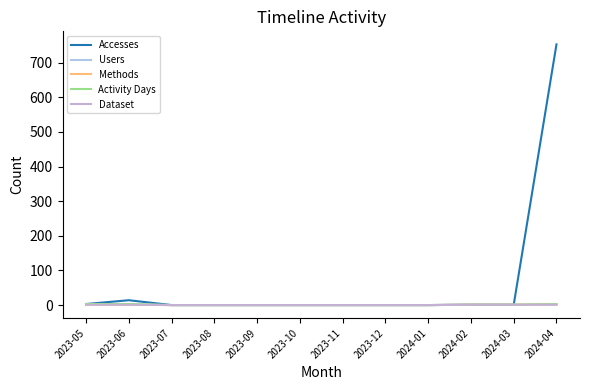

What is the sum of the Methods values at 2023-11 and 2024-02?

1